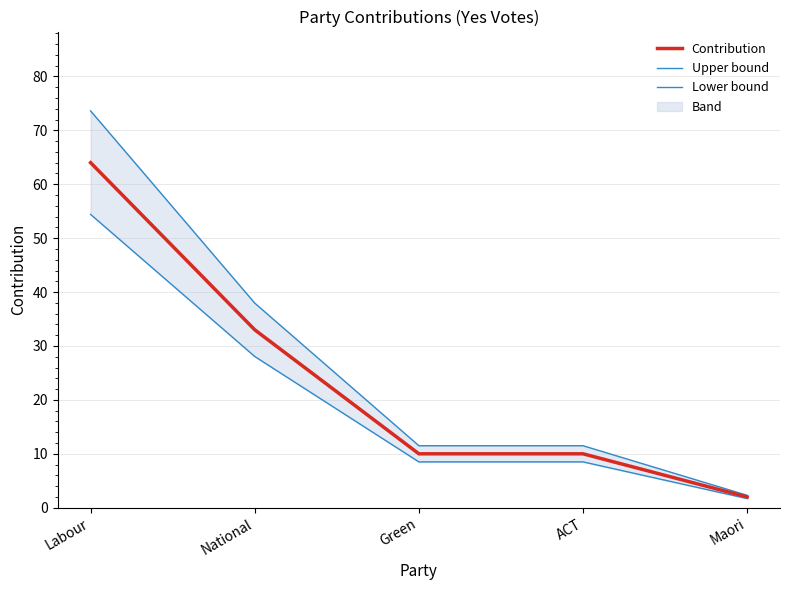

Reading right to left, extract all data points from this chart.

Contribution: 2.0	10.0	10.0	33.0	64.0
Upper bound: 2.3	11.5	11.5	37.9	73.6
Lower bound: 1.7	8.5	8.5	28.1	54.4